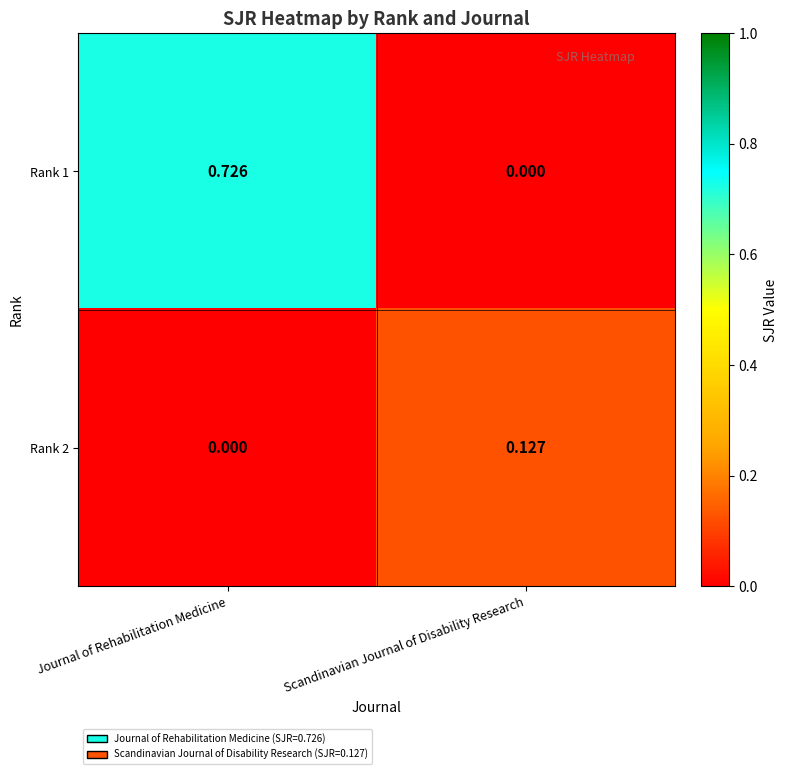

Rank the series at Journal of Rehabilitation Medicine from highest to lowest value.

Rank 1, Rank 2